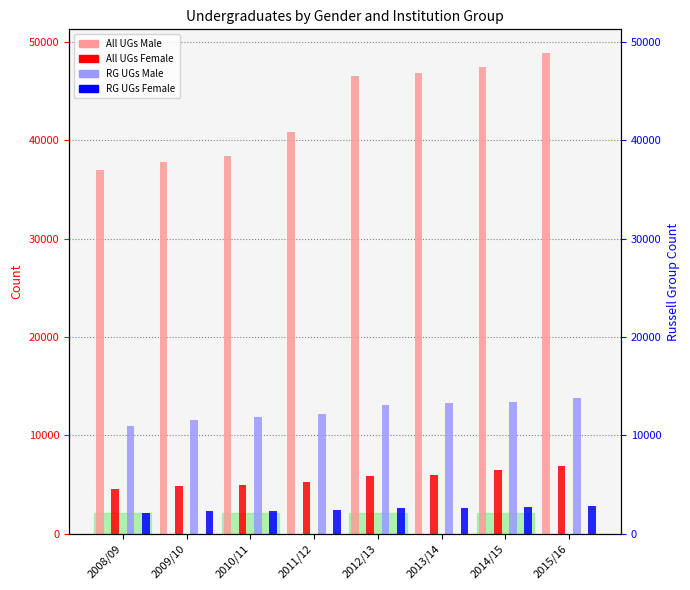

What is the total value across all series at 2015/16?

72265